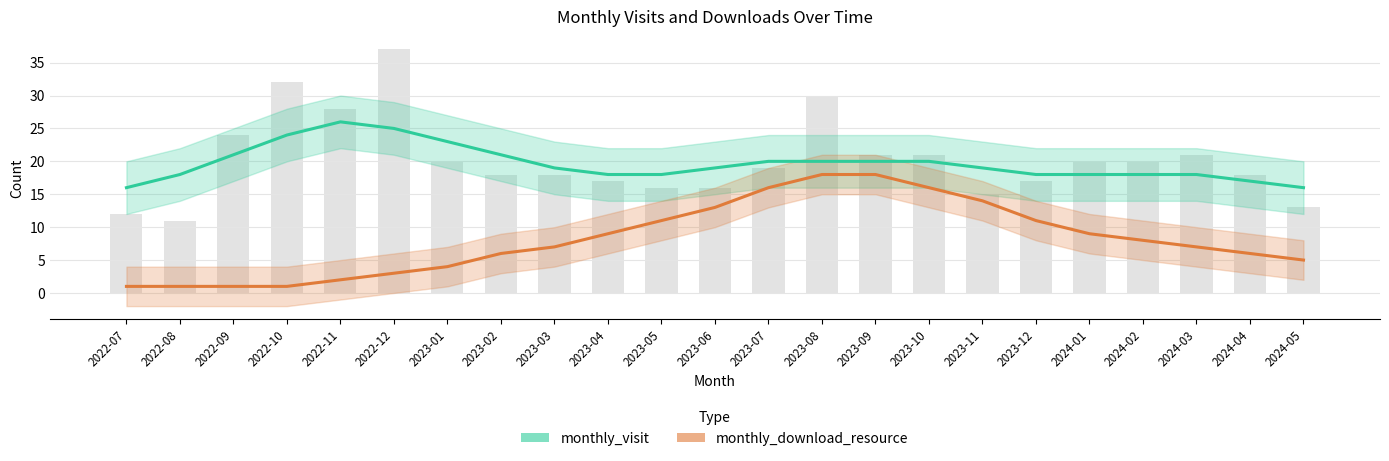

Between 2024-05 and 2024-01, which is larger?

2024-01